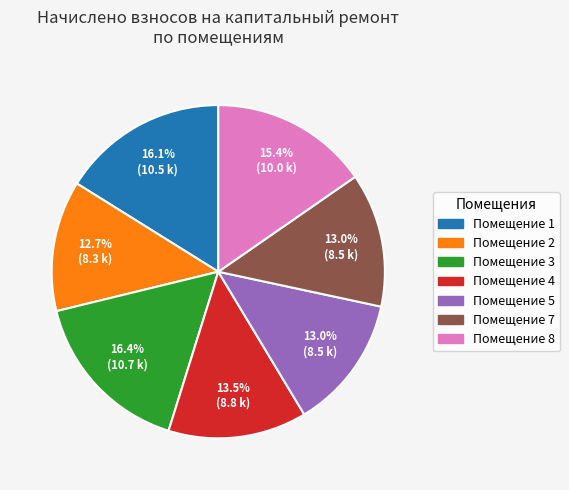

Is there any slice that represents more than half of the pie?

No